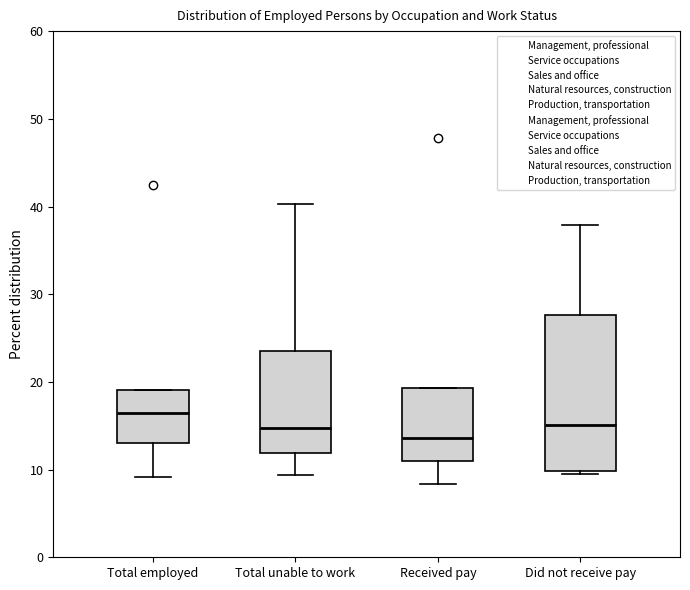

Reading left to right, transcribe this box plot: for each box, give where its median line is, the range the box spans, and where its two whiskers end, as read against the y-axis. The values are not printed on the chart, so give them approximately, as read against the axis.

Total employed: median 17, box 13 to 19, whiskers 9 to 19
Total unable to work: median 15, box 12 to 24, whiskers 9 to 40
Received pay: median 14, box 11 to 19, whiskers 8 to 19
Did not receive pay: median 15, box 10 to 28, whiskers 10 (just below the box's lower edge) to 38